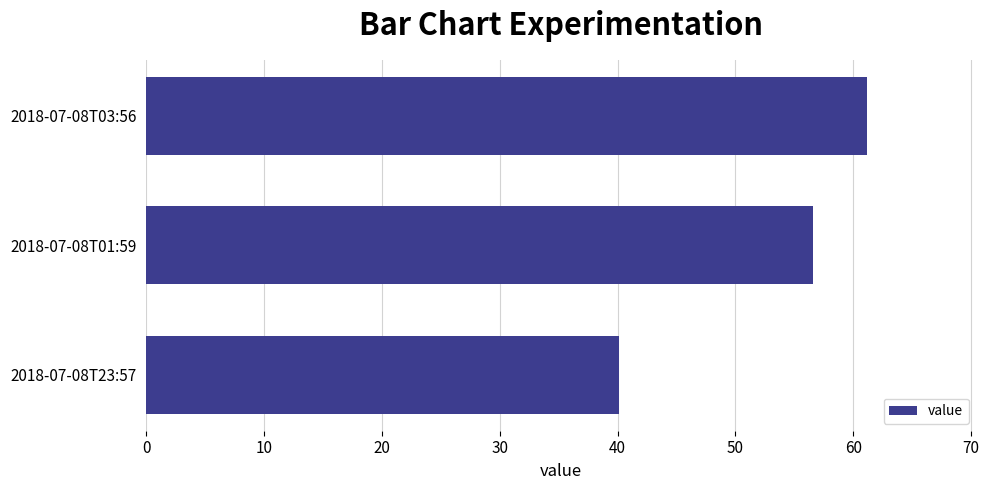

Rank the categories by value from lowest to highest.

2018-07-08T23:57, 2018-07-08T01:59, 2018-07-08T03:56